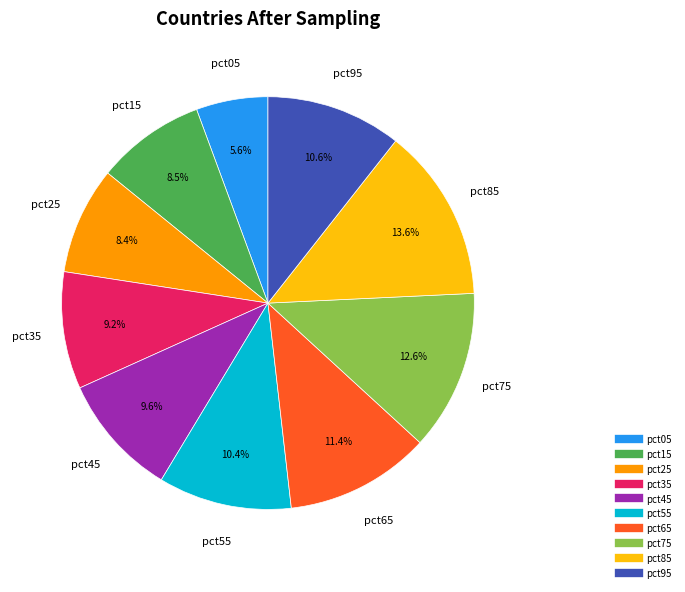

To the nearest percent, what is the difference between the pct45 and pct85 slice percentages?

4%